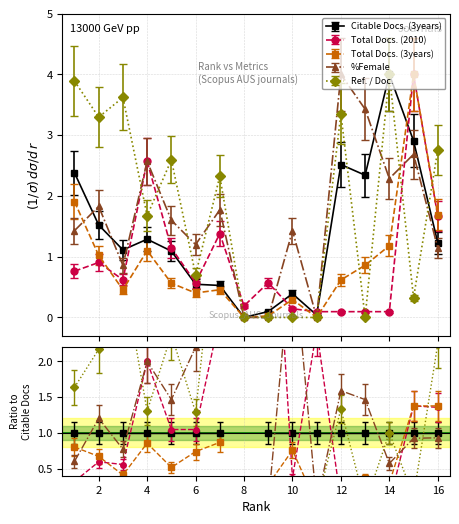

Which series ends up on top after the final intersection of %Female and Total Docs. (2010)?

Total Docs. (2010)